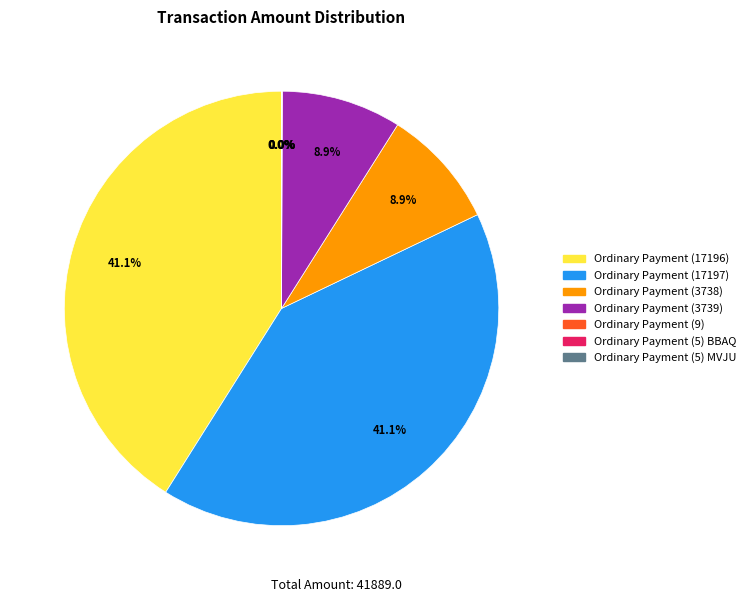

Is there any slice that represents more than half of the pie?

No